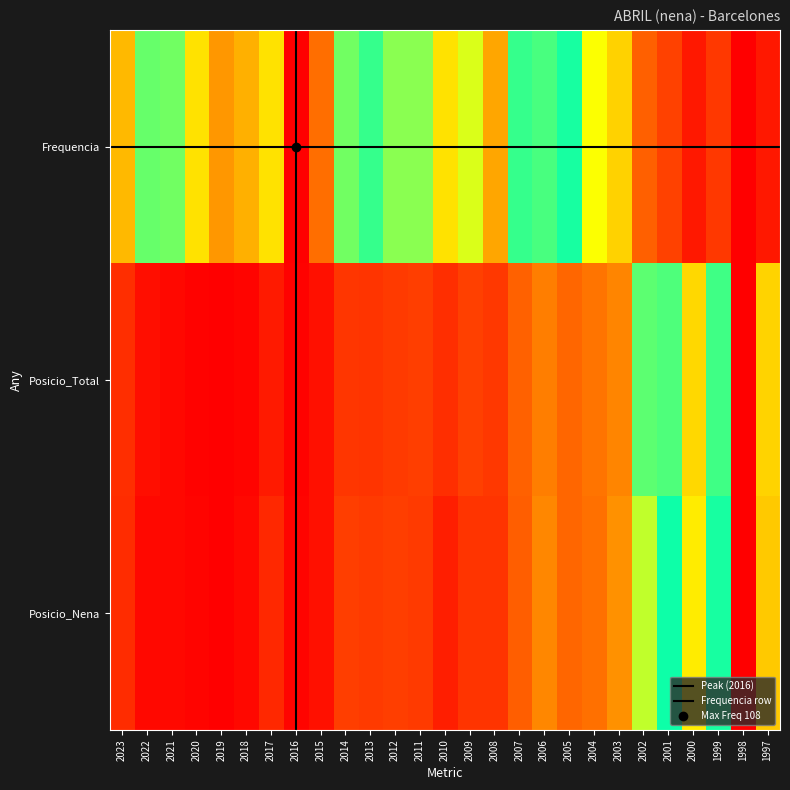

Rank the series by their maximum value, from lowest to highest.

Frequencia, Posicio_Total, Posicio_Nena